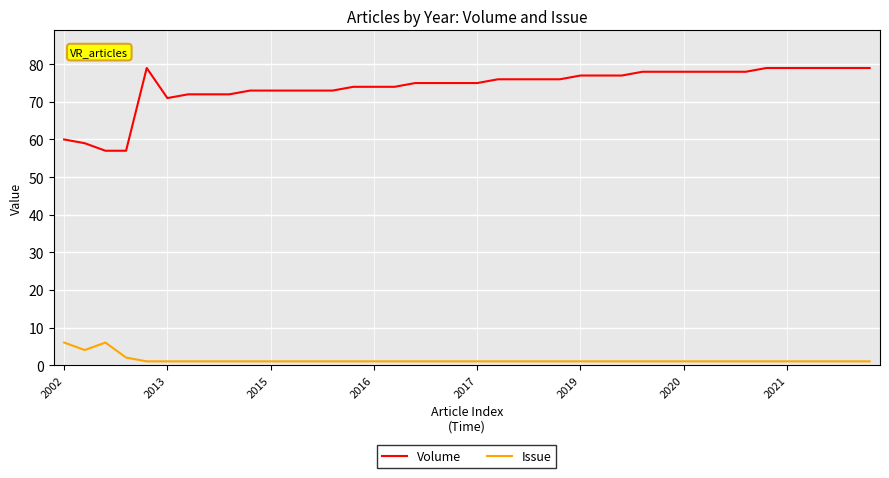

What is the average value of the Volume series?

74